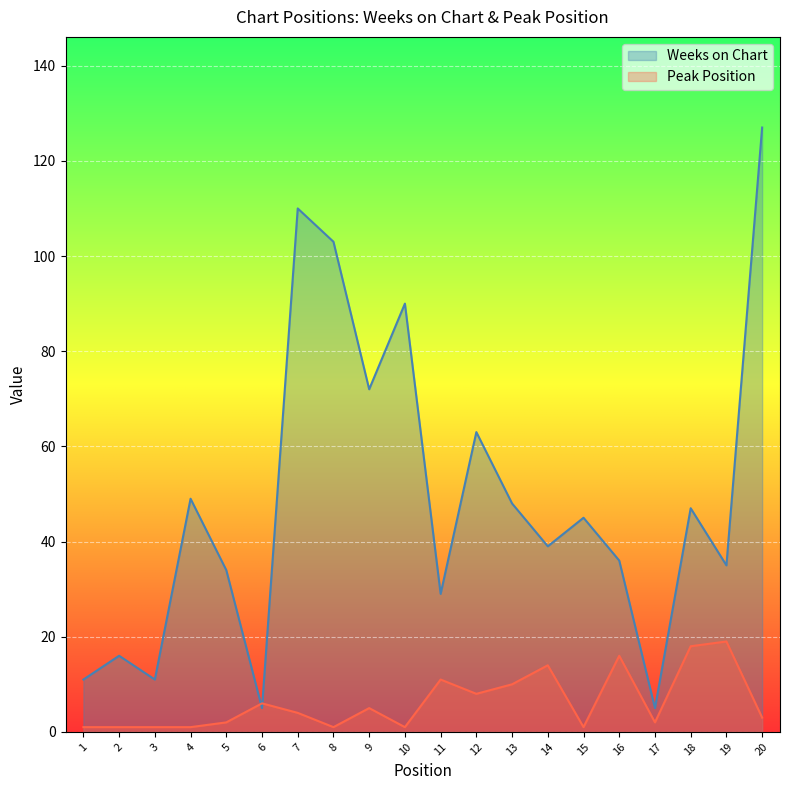

At which category is the sum across all series the highest?

20